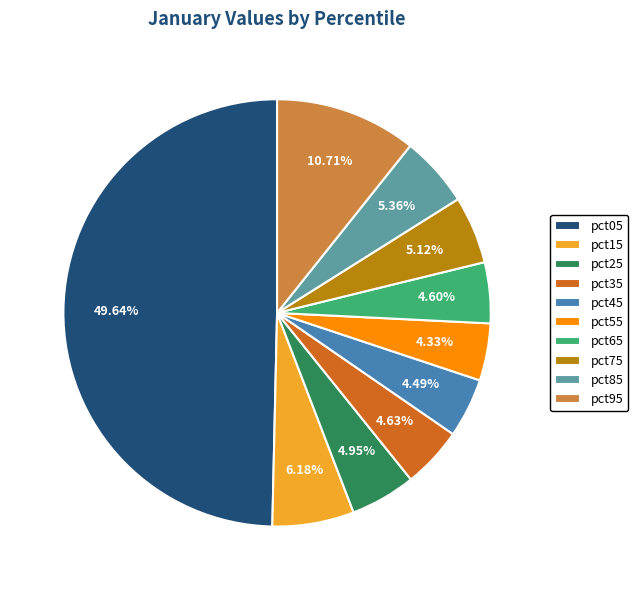

To the nearest percent, what is the difference between the pct15 and pct05 slice percentages?

43%